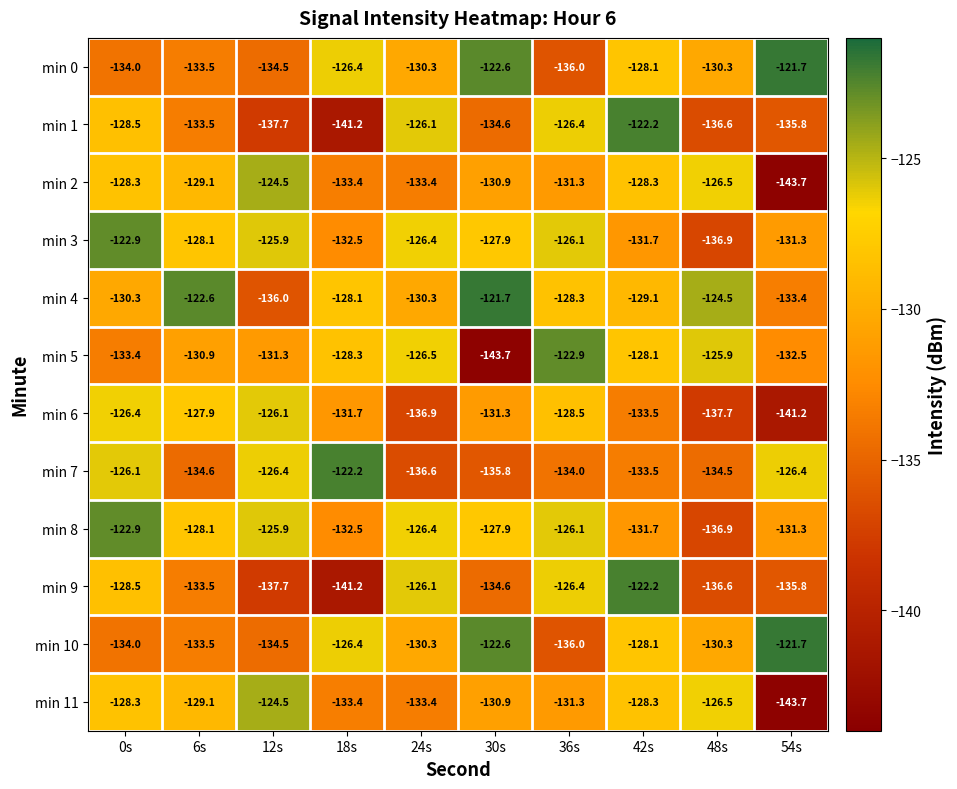

Is the value of min 4 at 54s greater than the value of min 10 at 24s?

No